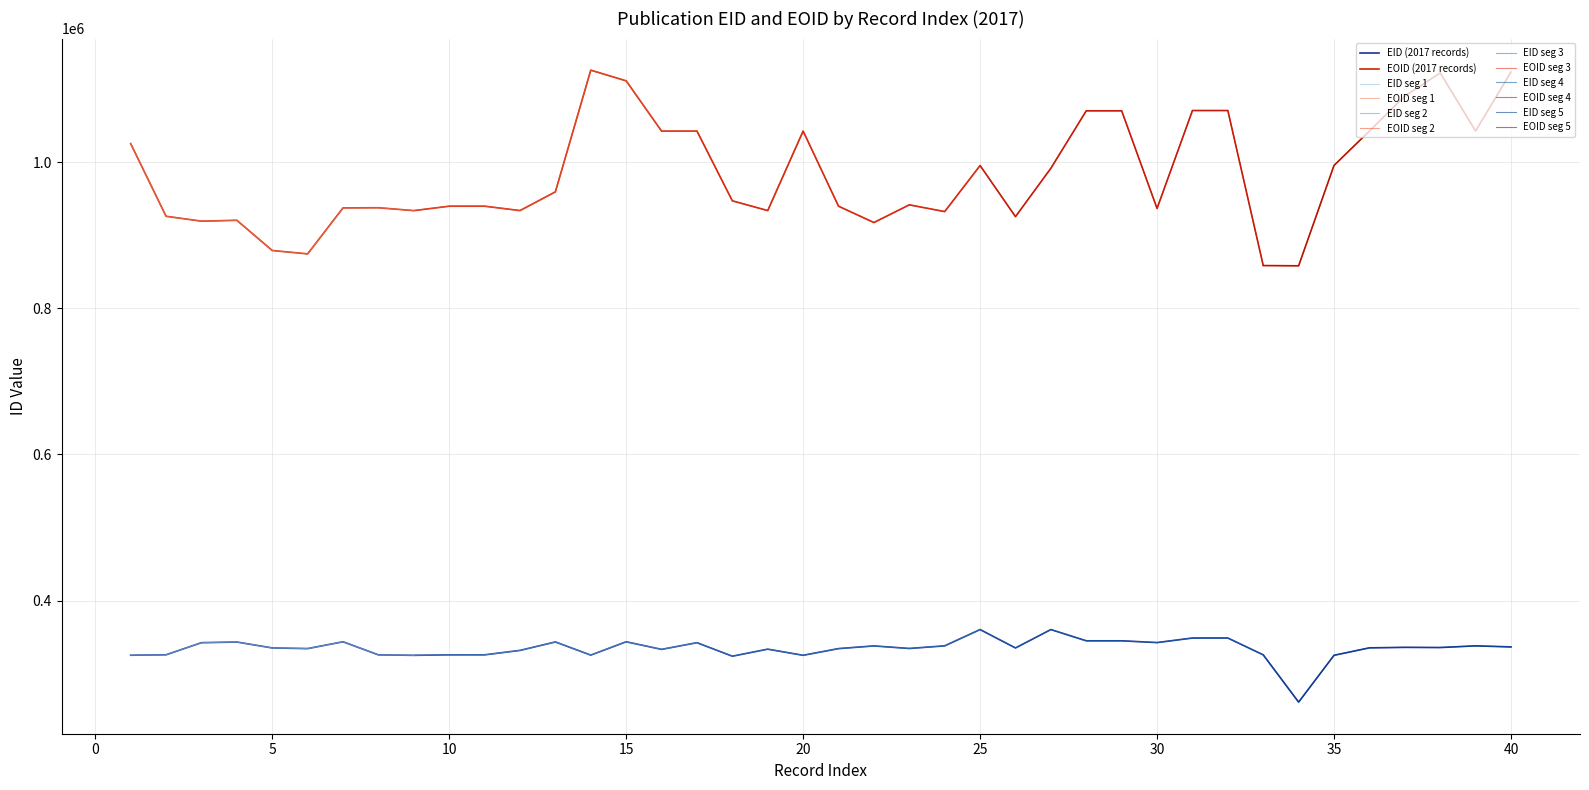

At how many categories does at least one series exceed 1094967?

4